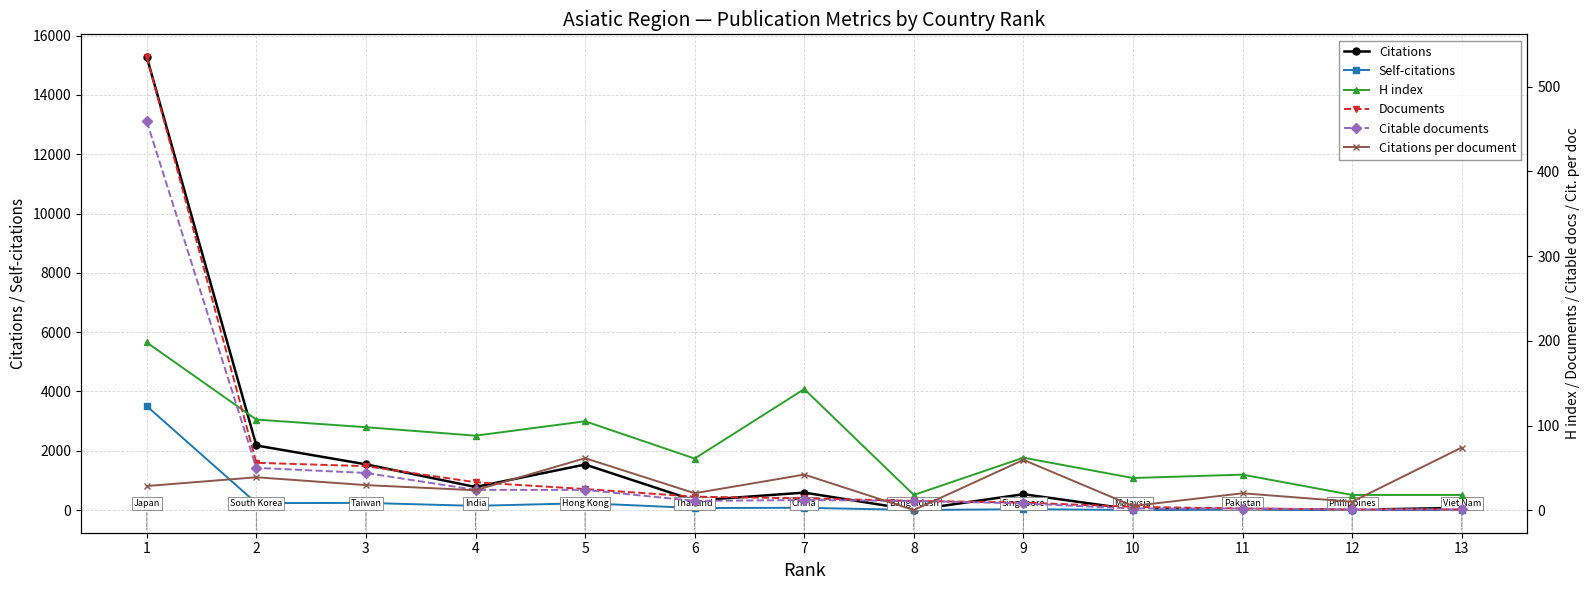

List the labels in order of Citations value, smallest first.

8, 12, 10, 11, 13, 6, 9, 7, 4, 5, 3, 2, 1